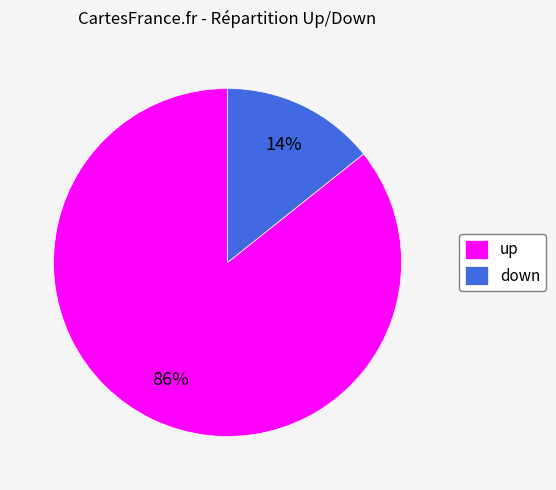

Which category has the biggest portion of the pie?

up